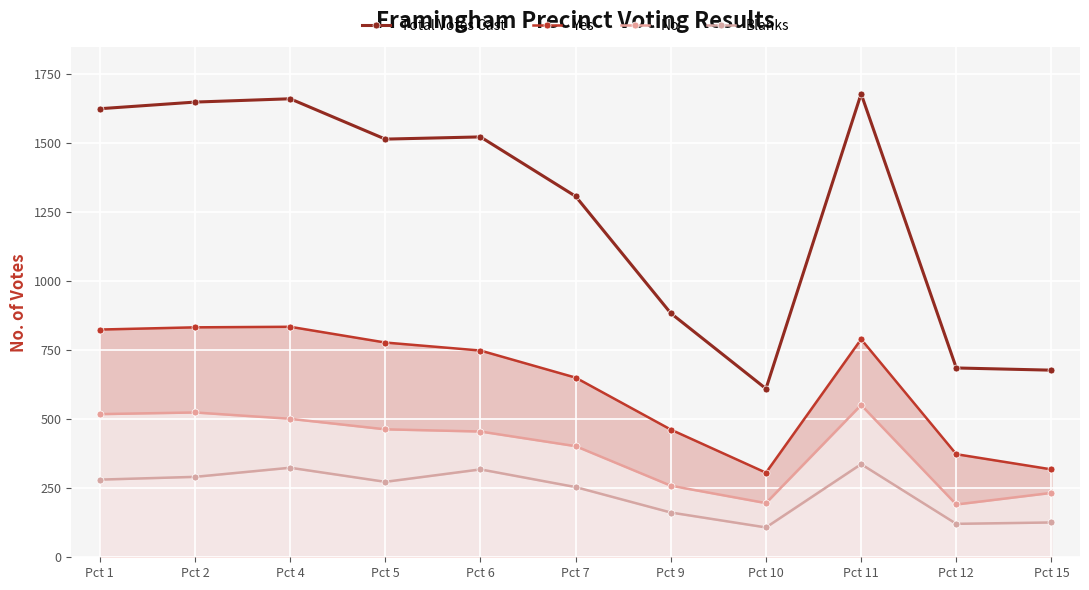

How many data points in Total Votes Cast are above 1513?

5